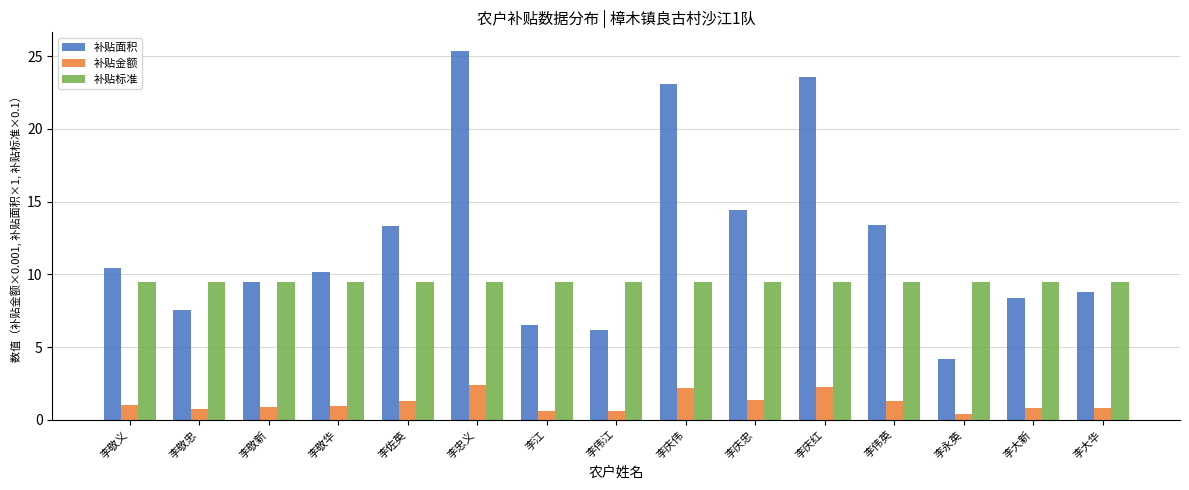

What is the label of the 2nd bar from the right?

李大新